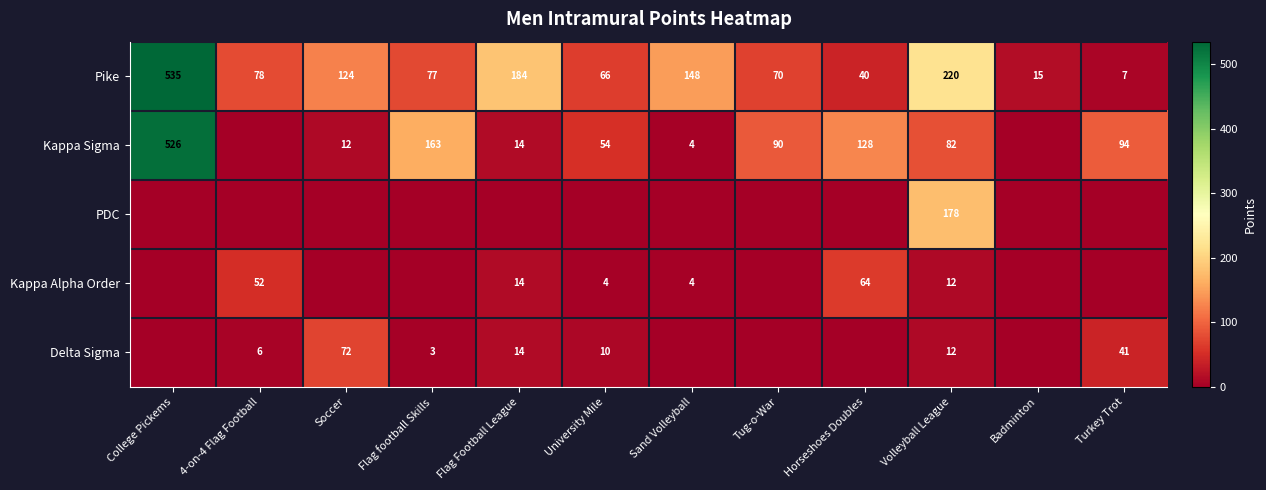

The Pike series shows 111 at Tug-o-War. True or false?

False